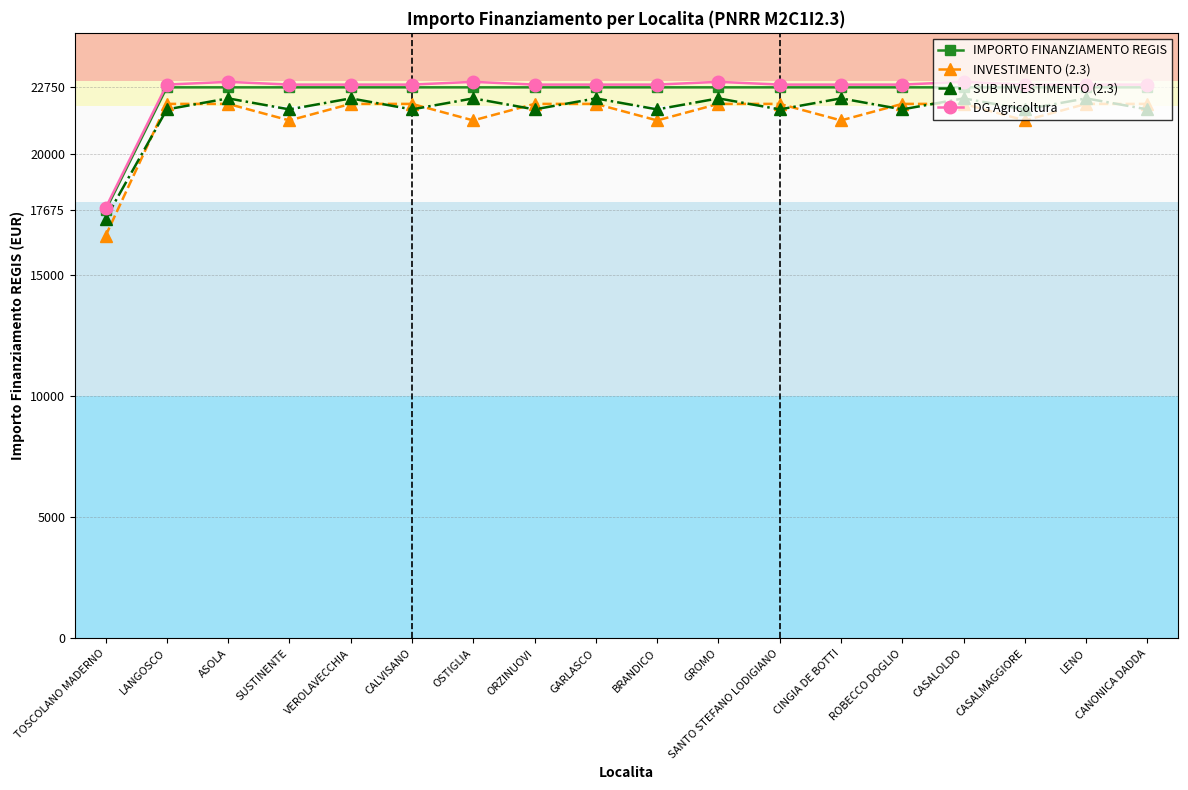

What is the value of the IMPORTO FINANZIAMENTO REGIS point at the 2nd from the left?

22750.0